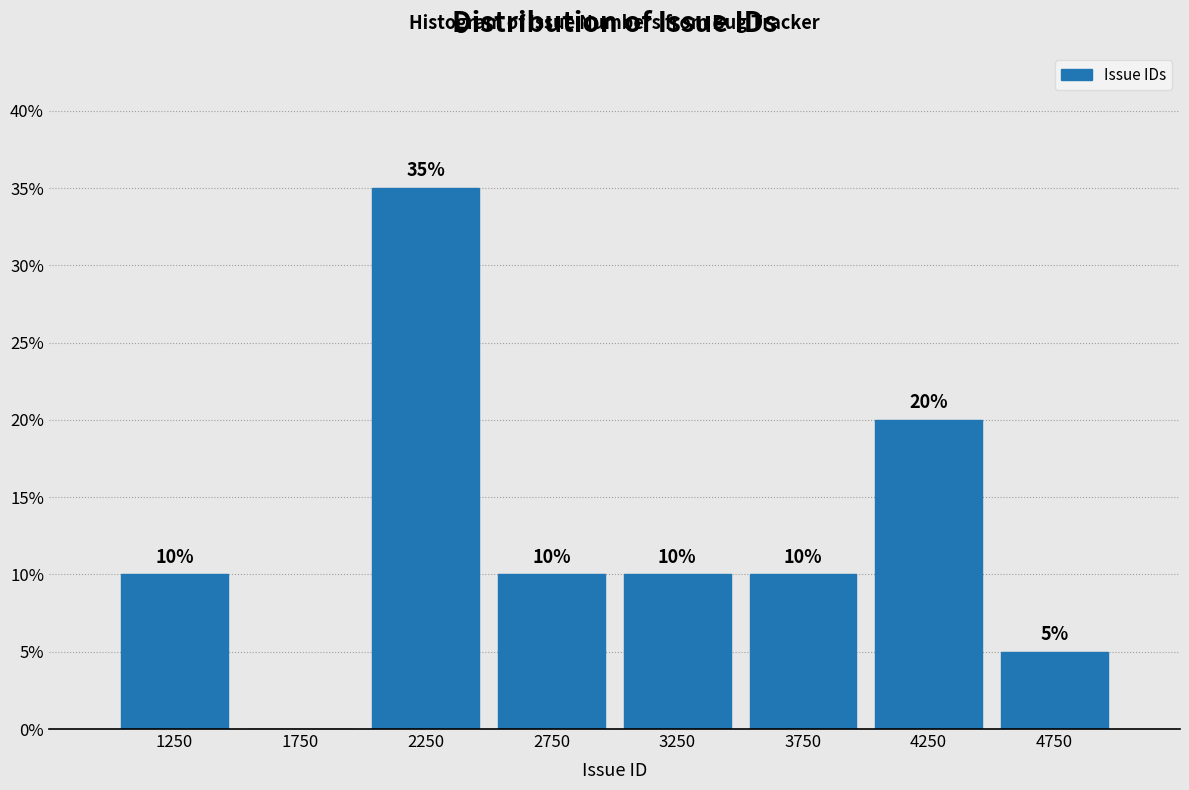

Over which range of the x-axis is the bar tallest?

2000 to 2500